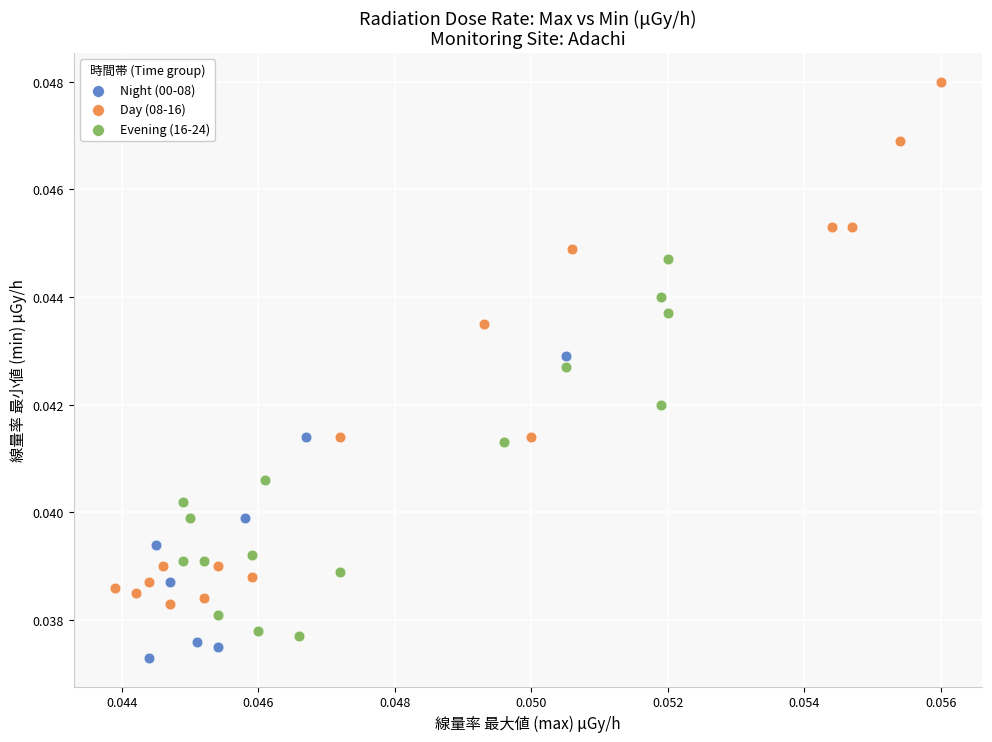

Which series has the widest spread of Y values?

Day (08-16)